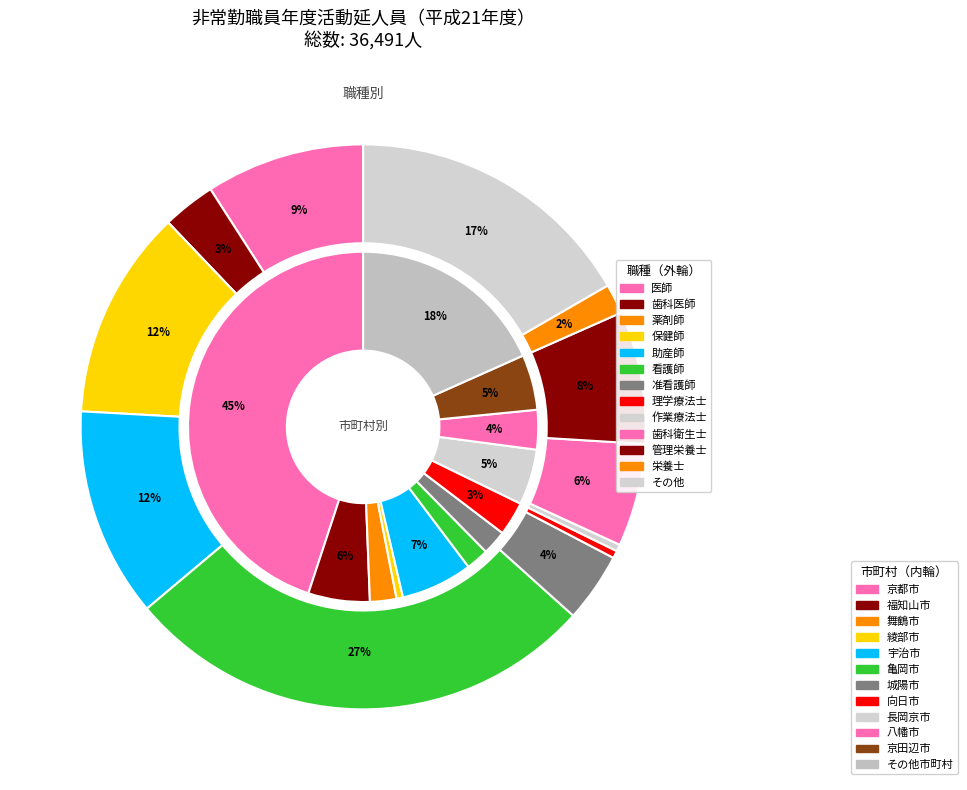

Count the number of slices in the pie.

13